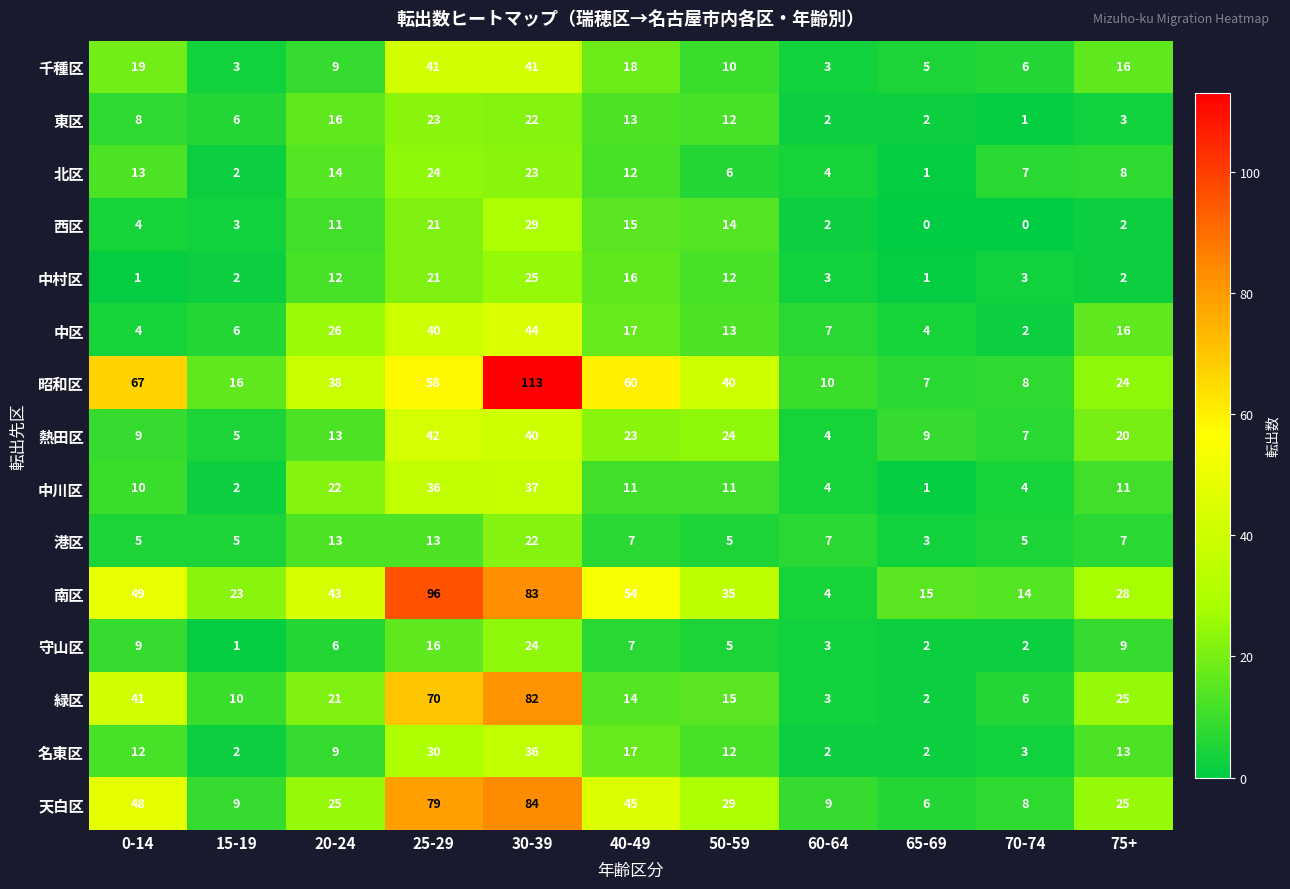

The value of 港区 at 20-24 is 13. True or false?

True